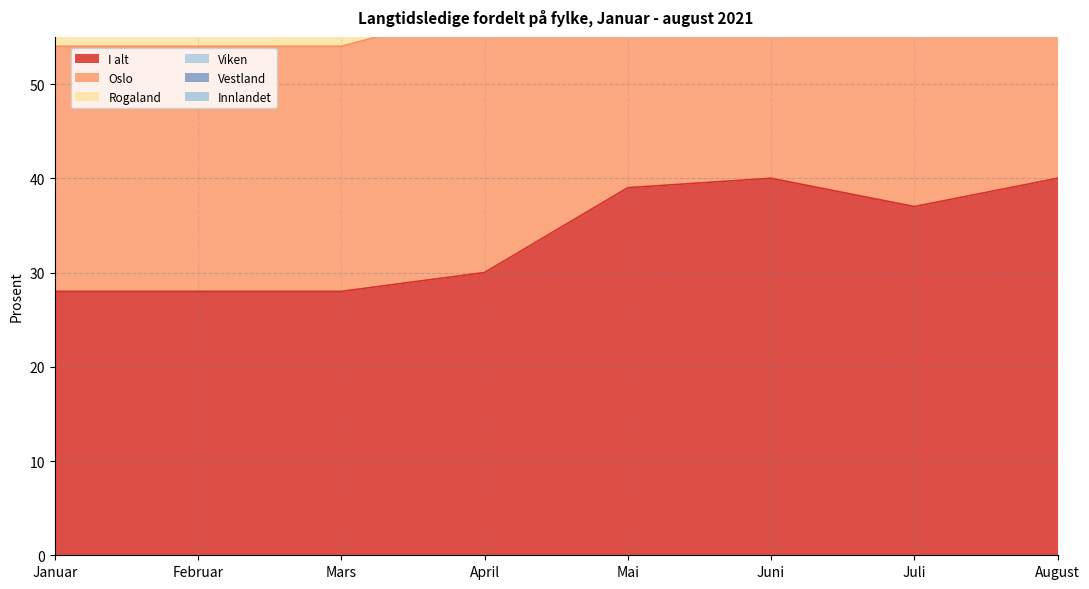

True or false: I alt has a value of 7 at Februar.

False